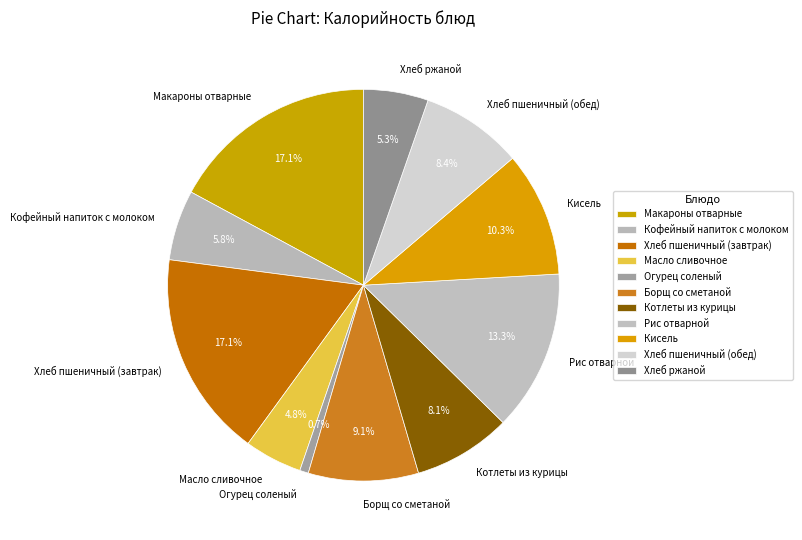

Combined, do Котлеты из курицы and Хлеб пшеничный (обед) account for over 50%?

No